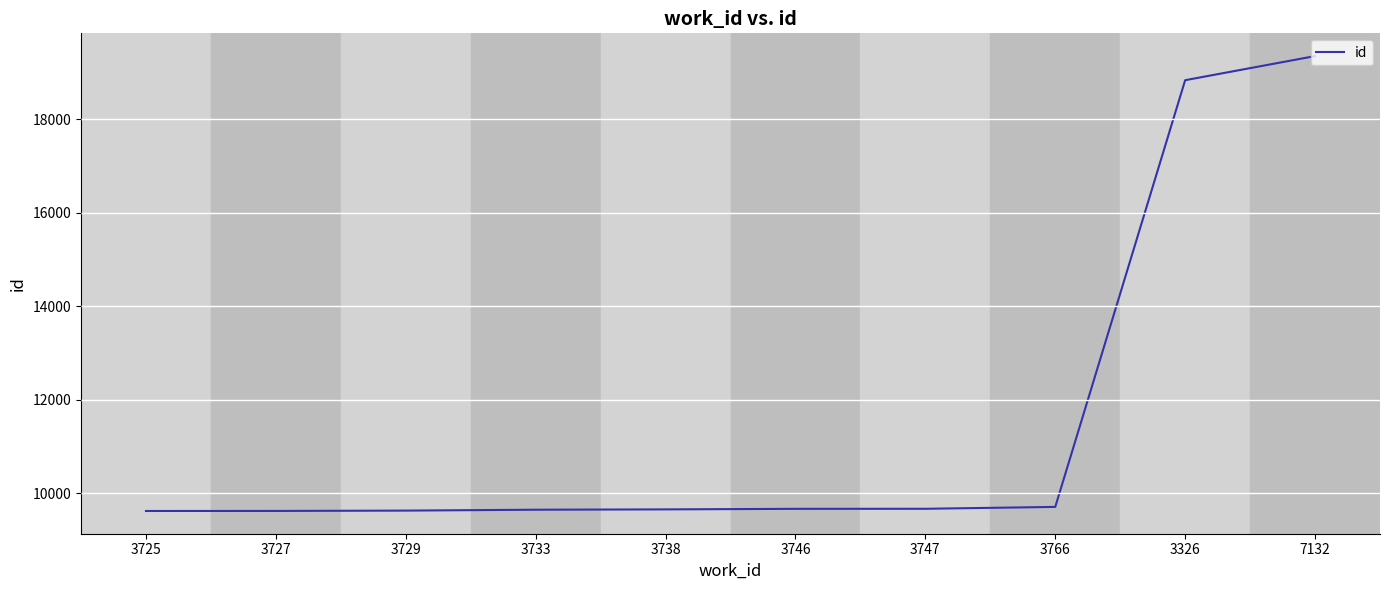

True or false: the data shows 6846 at 7132.

False